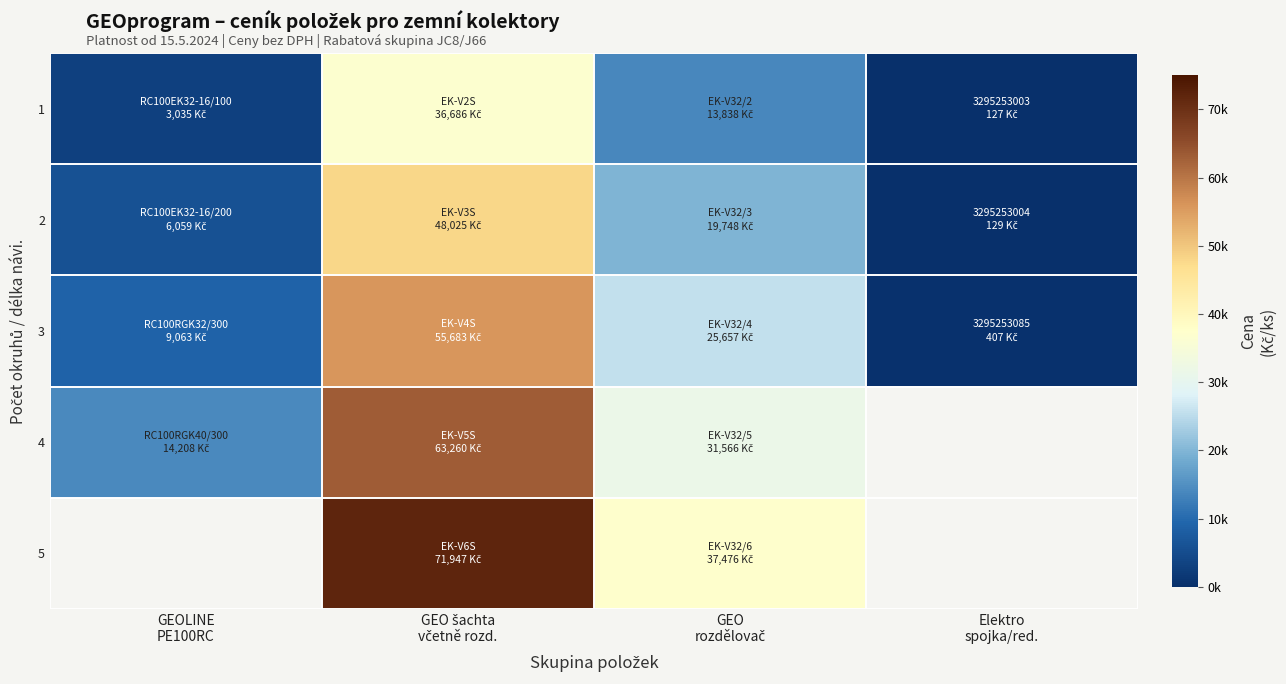

Between Elektro
spojka/red. and GEO šachta
včetně rozd., which is larger?

GEO šachta
včetně rozd.